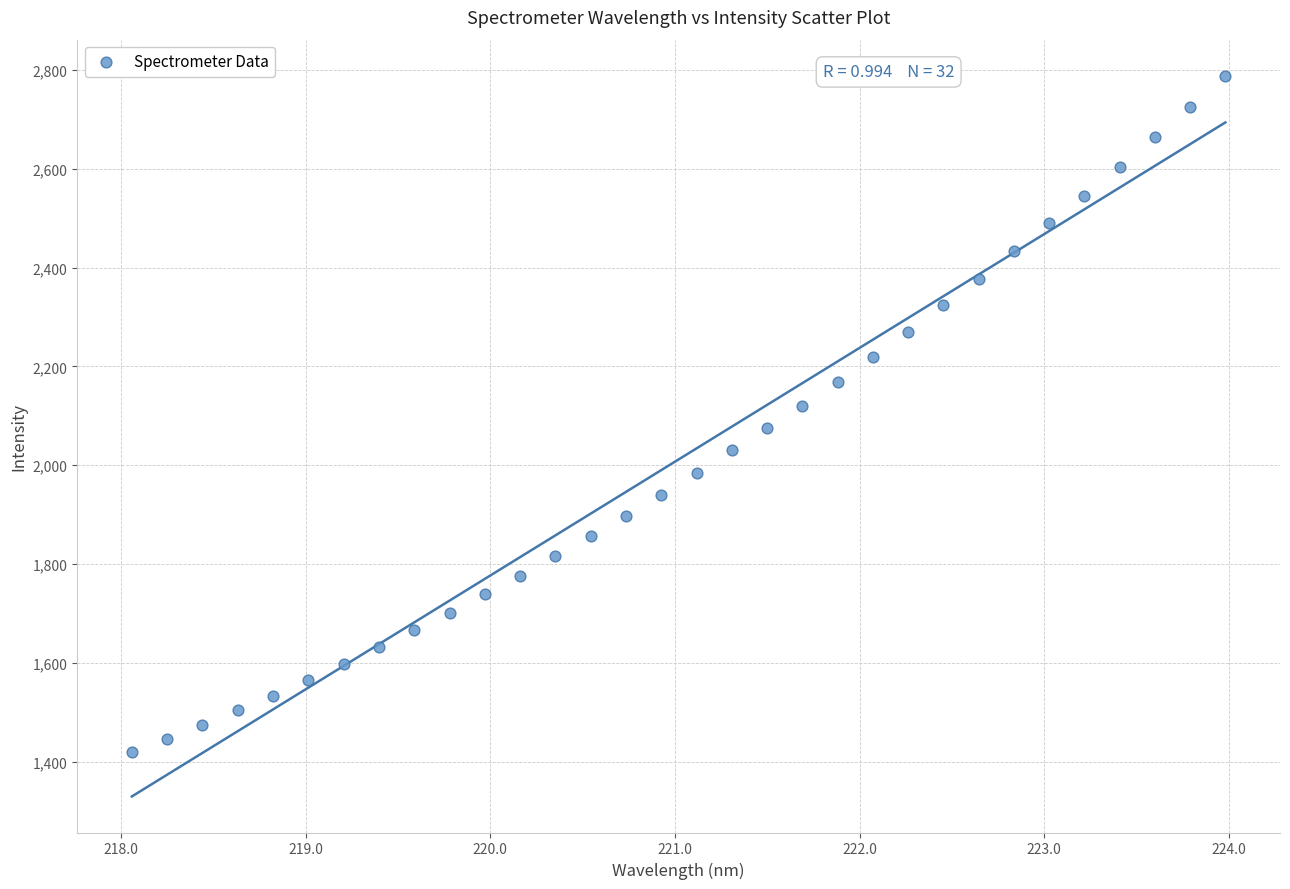

What is the range of Y values (max minus min)?

1369.2